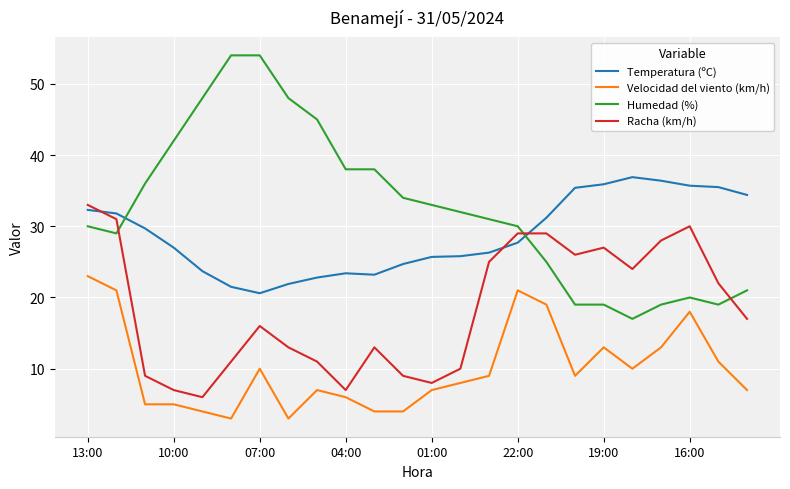

Which series has the widest spread of values?

Humedad (%)